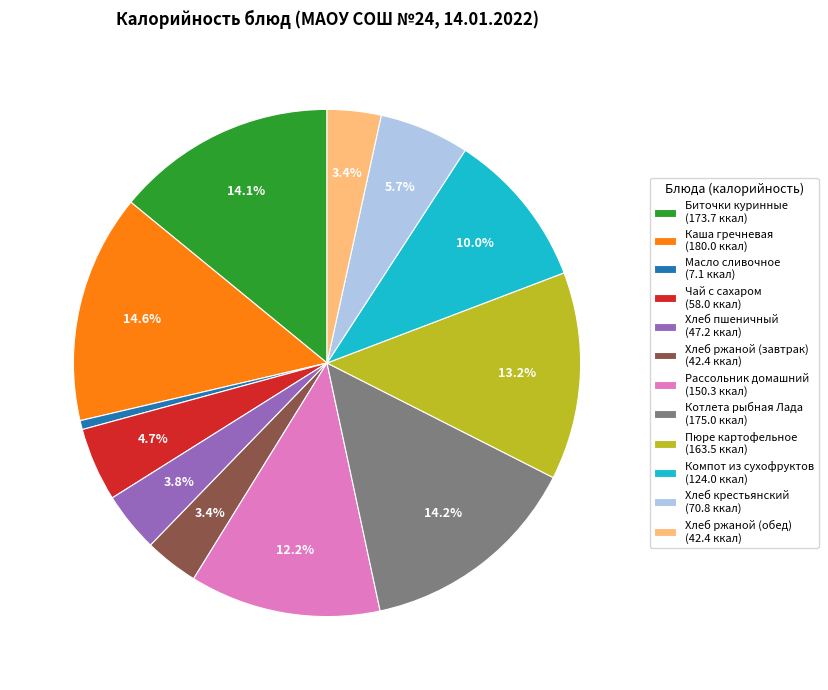

To the nearest percent, what percentage of the pie is Компот из сухофруктов?

10%